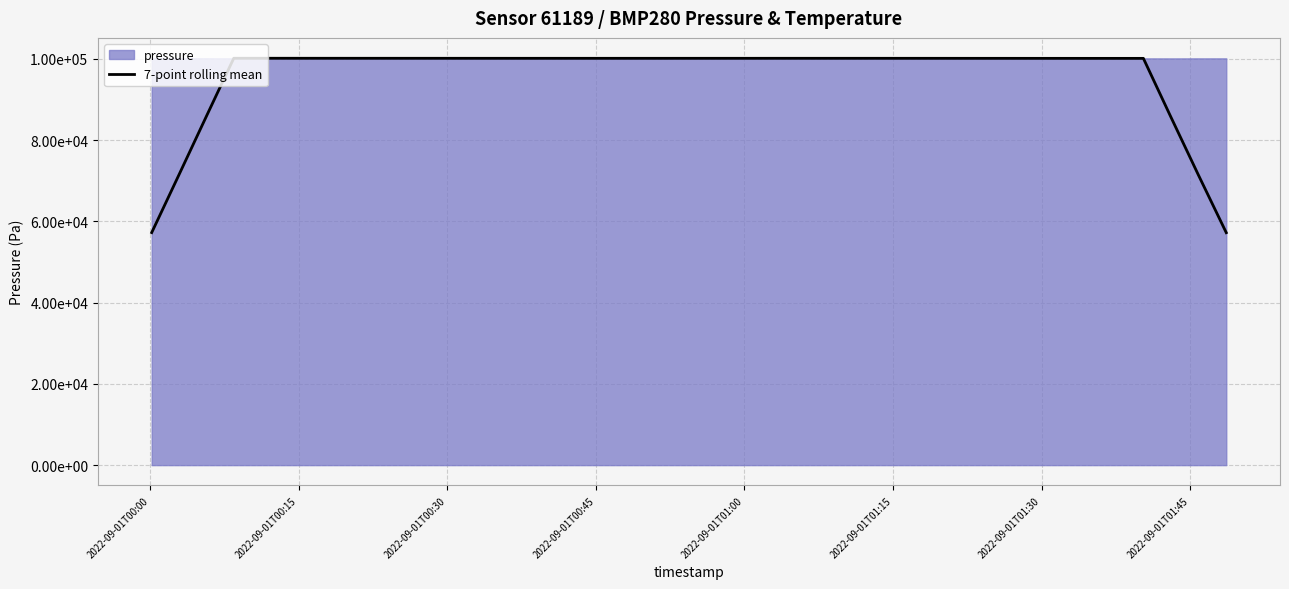

The chart shows a value of 35609.5 at 25. True or false?

False